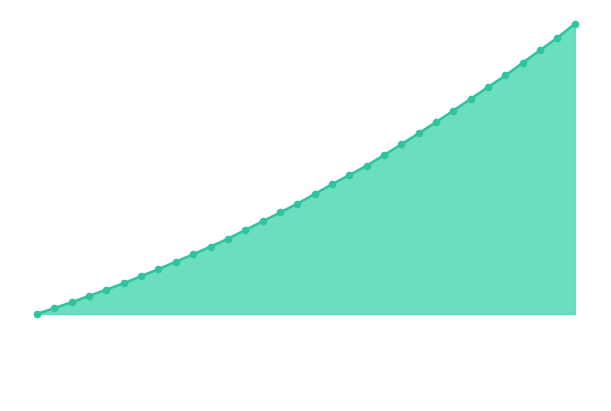

Does the chart have visible grid lines?

No